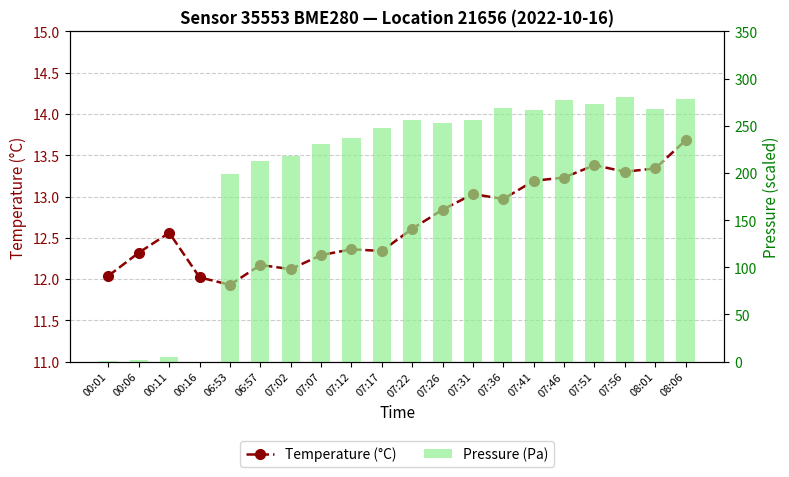

What is the total value across all series at 08:06?

292.5